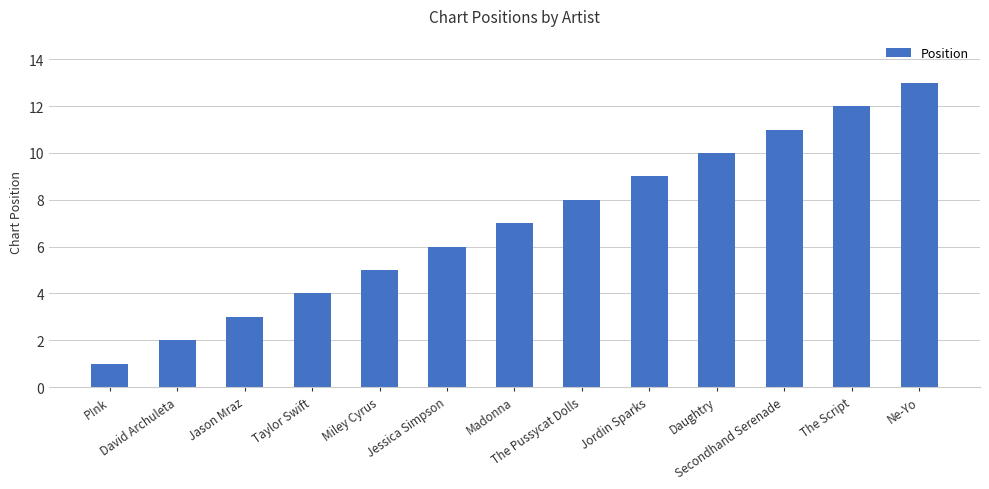

What is the difference between the maximum and minimum values?

12